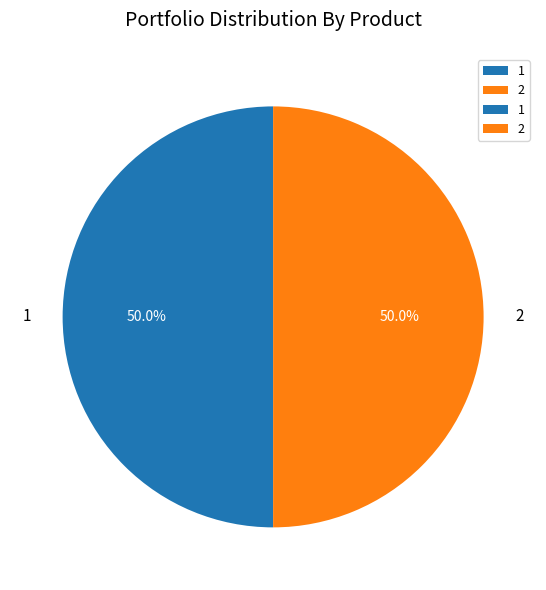

Is the sum of 2 and 1 greater than half?

Yes